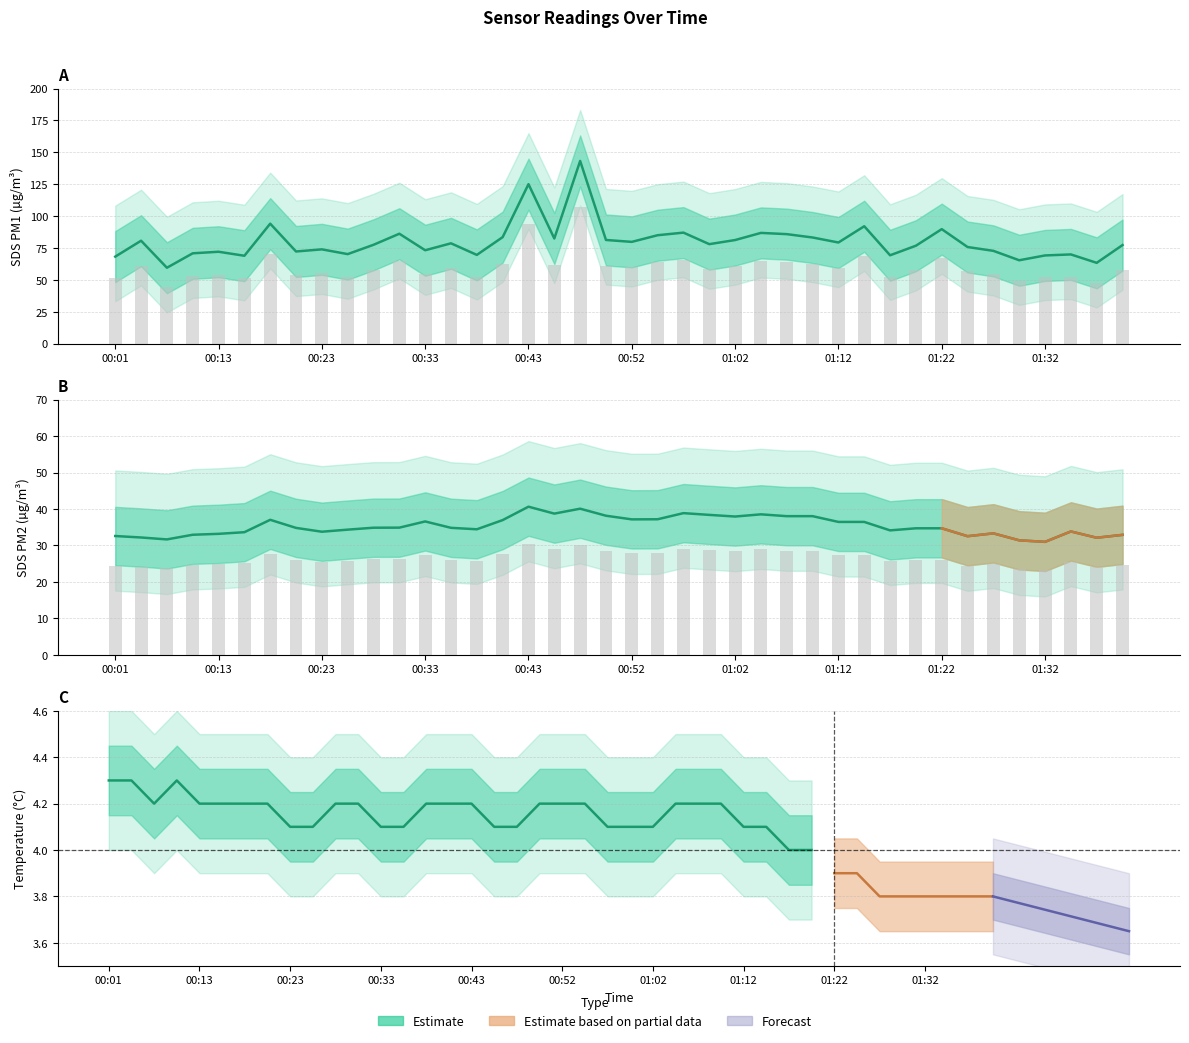

At which label is SDS_P1 closest to 101?

00:18